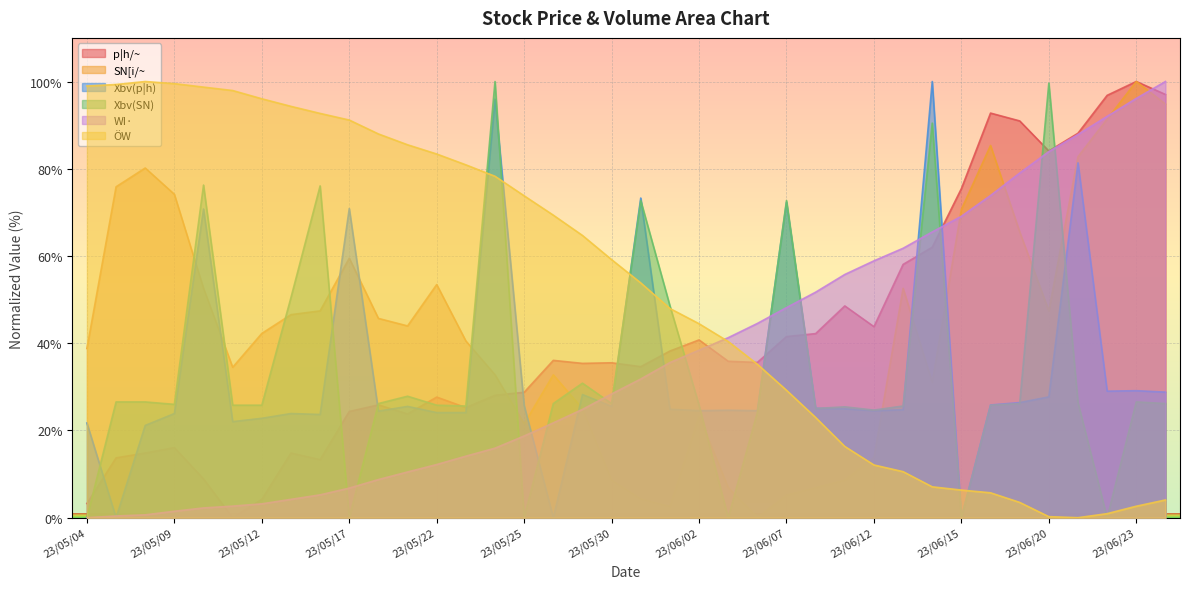

What is the spread (max minus min) of values at 23/06/21?

88.1